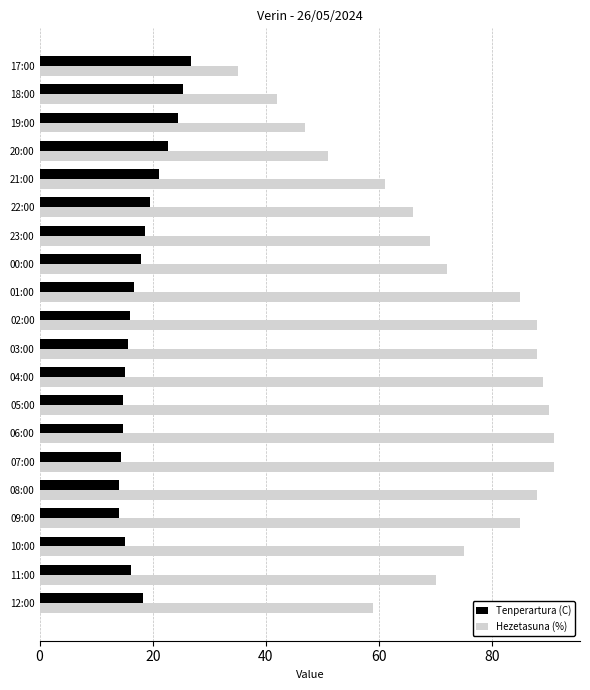

The Hezetasuna (%) series shows 128.4 at 10:00. True or false?

False